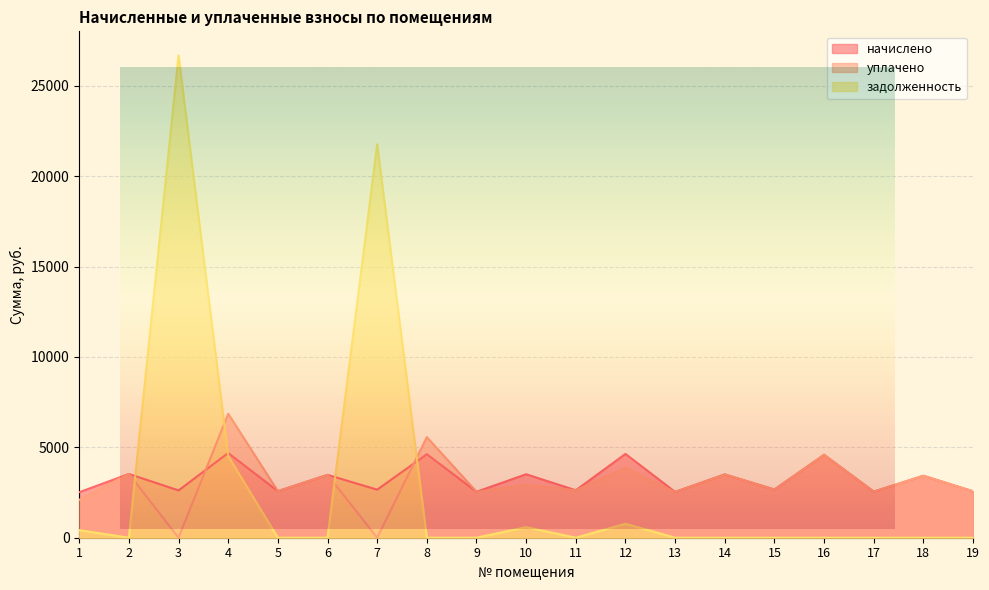

Which series has the largest range (max minus min)?

задолженность